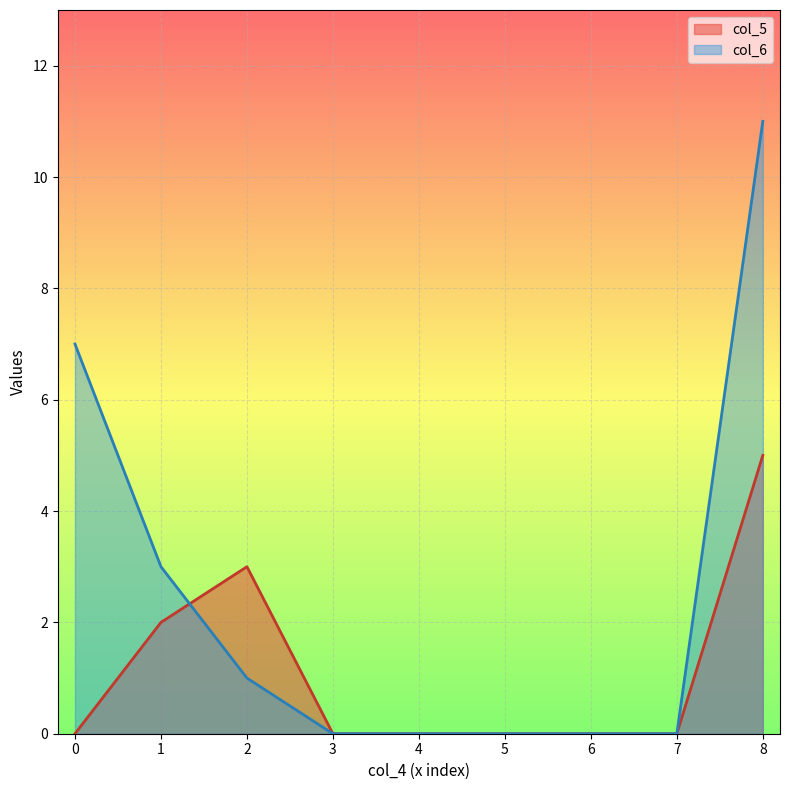

Is it true that col_6 equals 2 at 2?

False